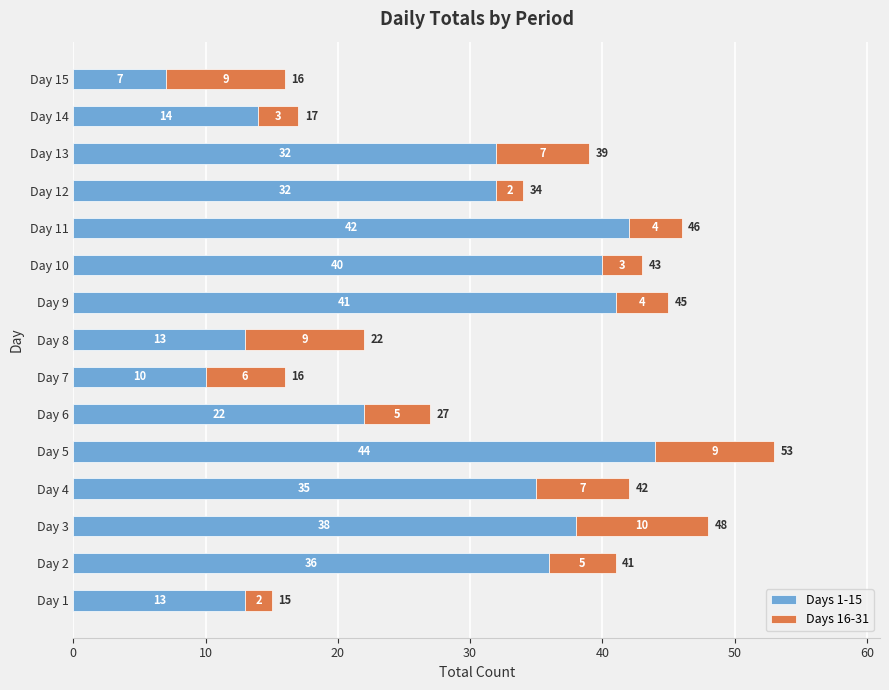

Read the Days 1-15 value at Day 13, to the nearest 5.

30